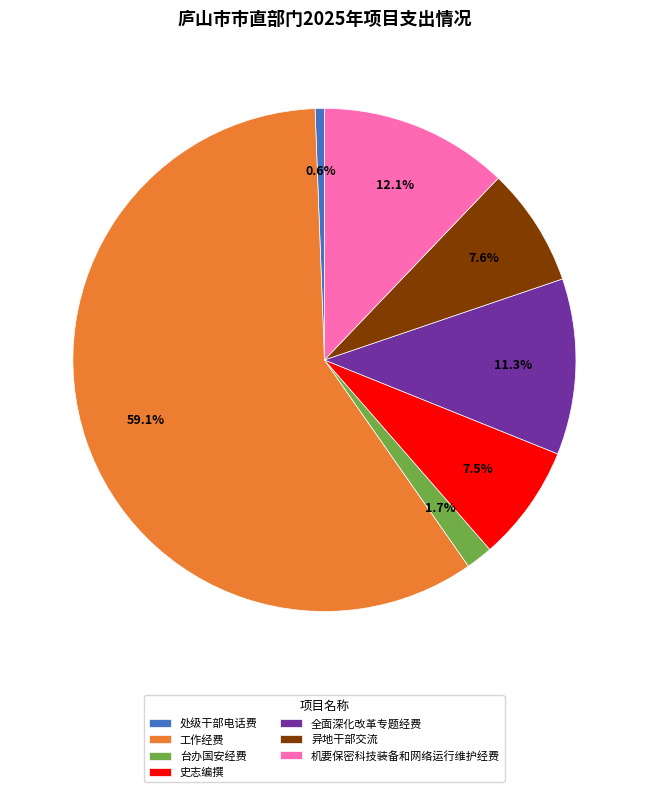

How many segments does this pie chart have?

7